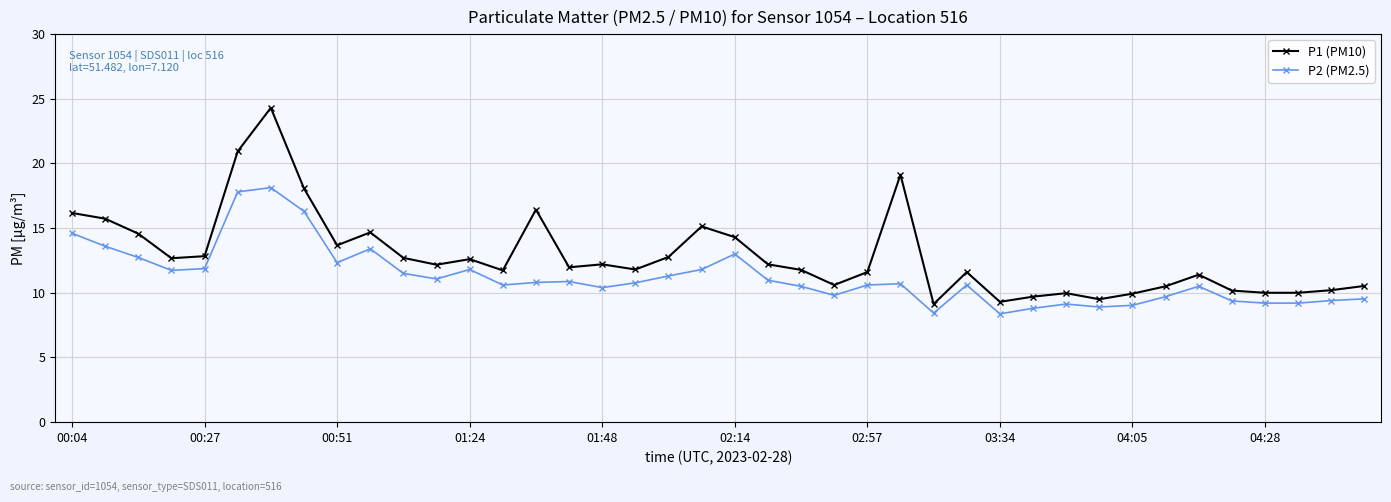

What is the value of the P2 (PM2.5) point at the 19th from the left?

11.3